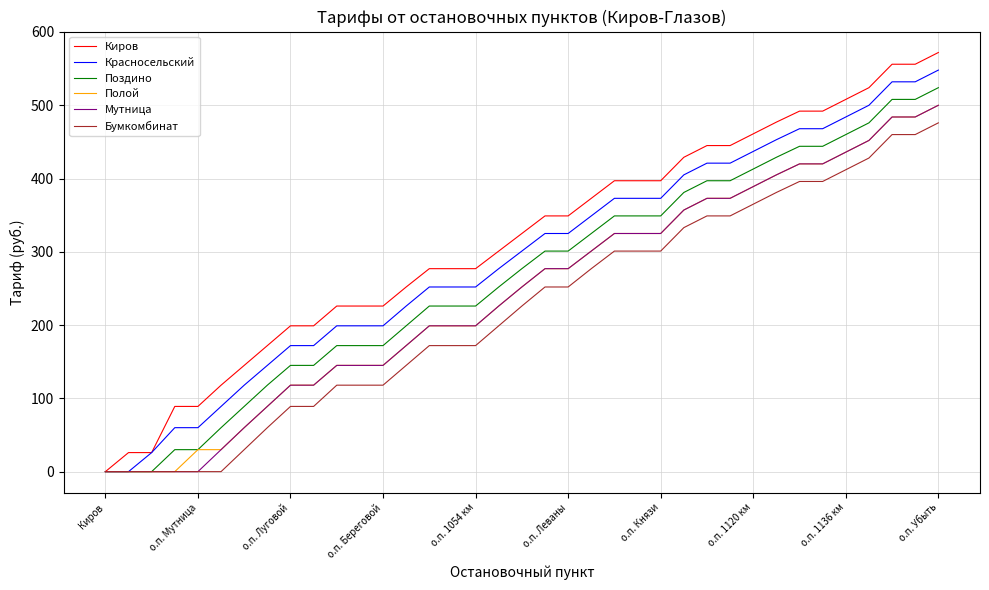

True or false: Полой has more than 1 interior local peaks.

False